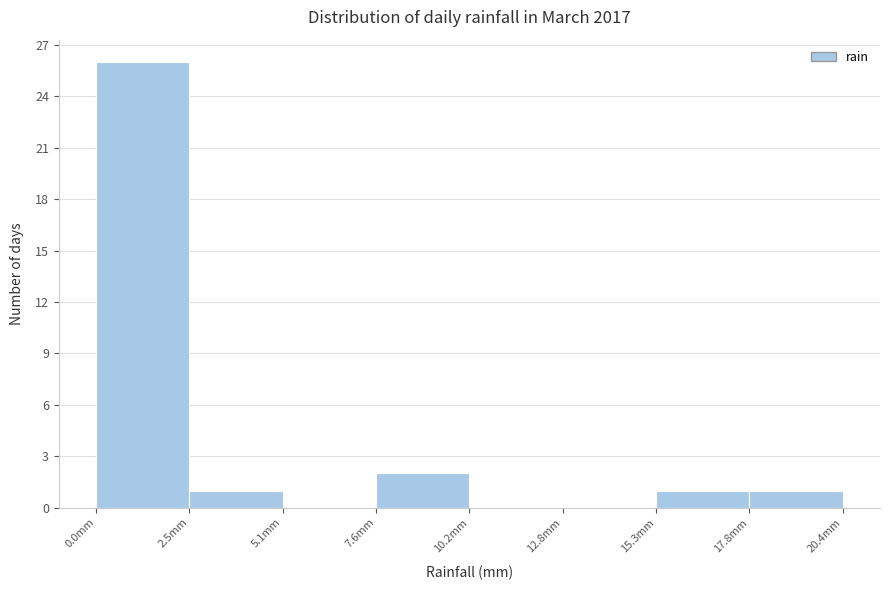

Over which range of the x-axis is the bar tallest?

0.00 to 2.55